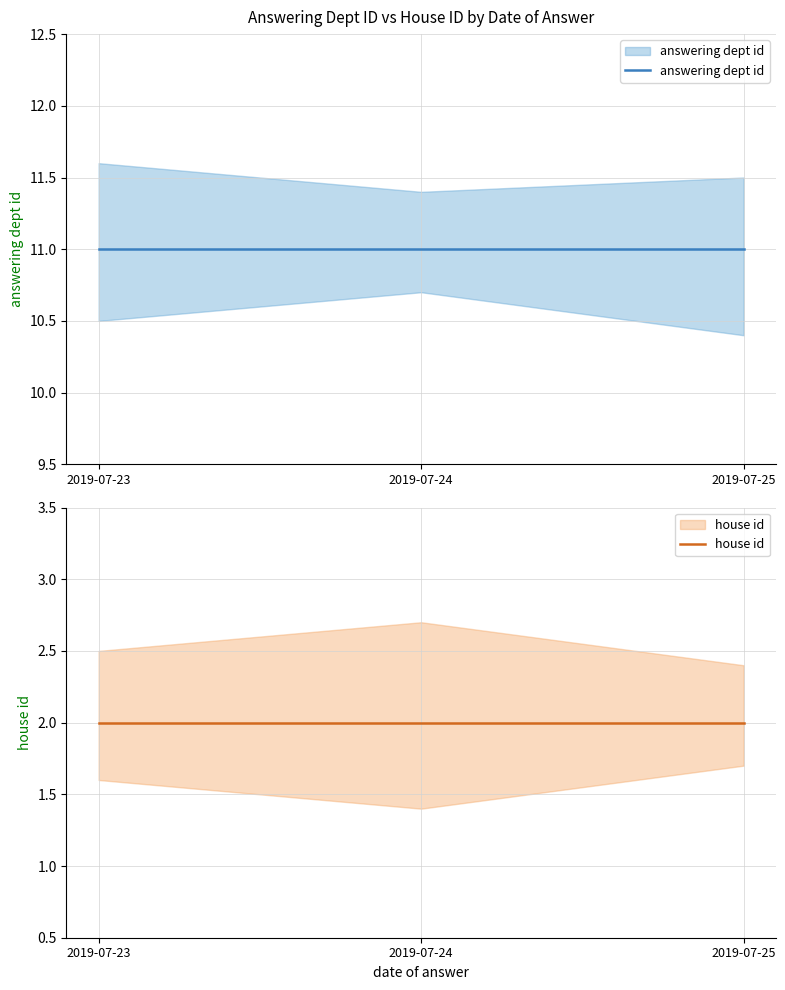

Which category has the highest value across all series?

2019-07-23